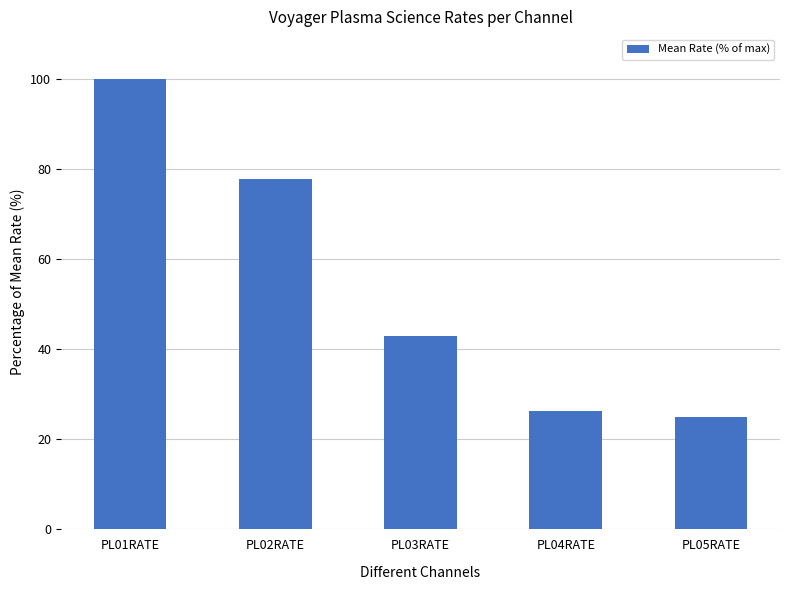

List the labels in order of value, largest first.

PL01RATE, PL02RATE, PL03RATE, PL04RATE, PL05RATE